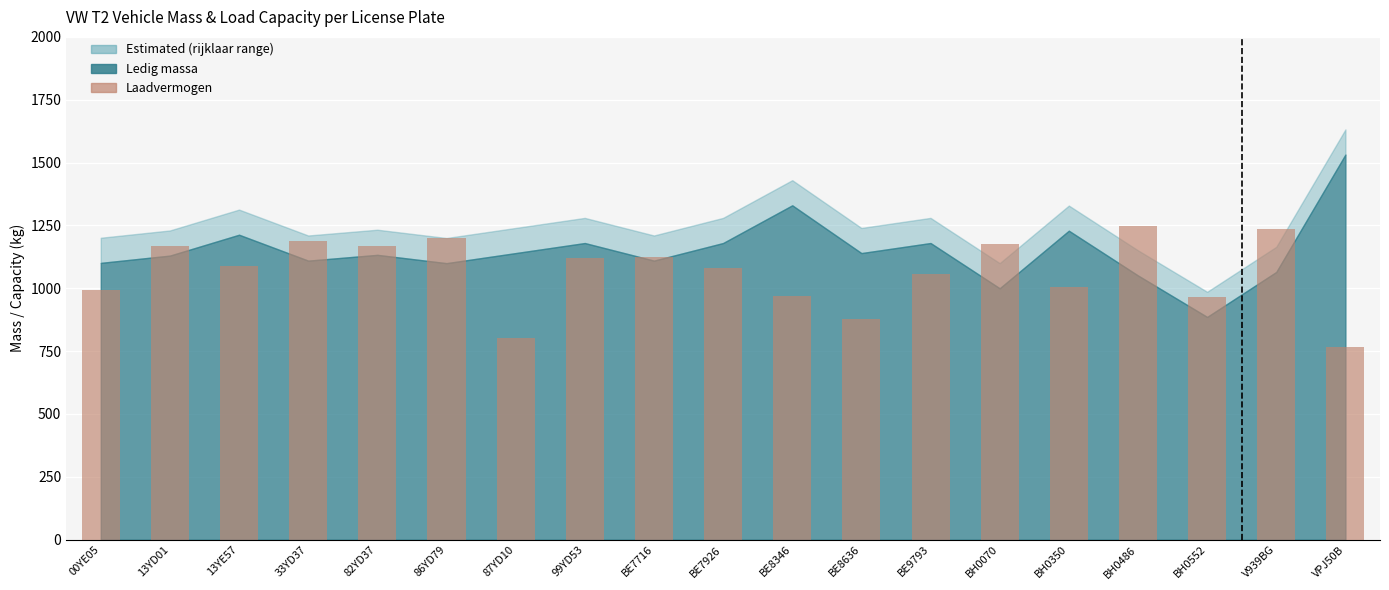

What is the approximate value at 13YD01?

1170